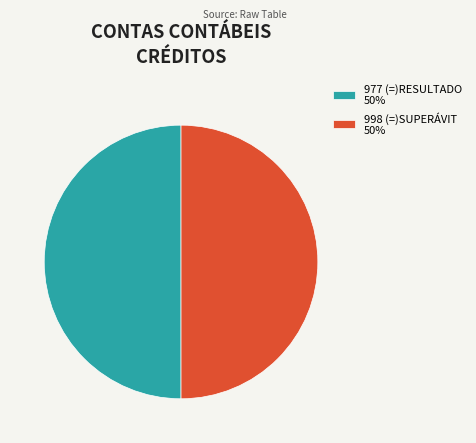

Do 977 (=)RESULTADO 50% and 998 (=)SUPERÁVIT 50% together represent more than half of the pie?

Yes